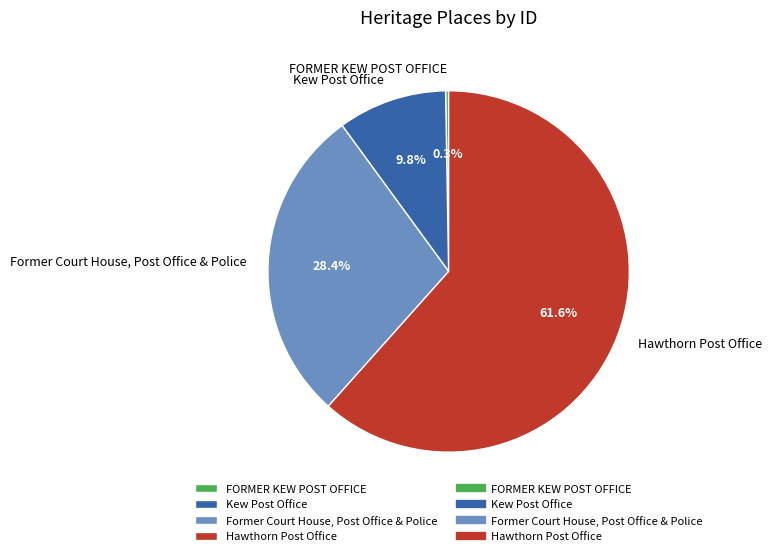

The Hawthorn Post Office slice represents 62% of the pie. True or false?

True